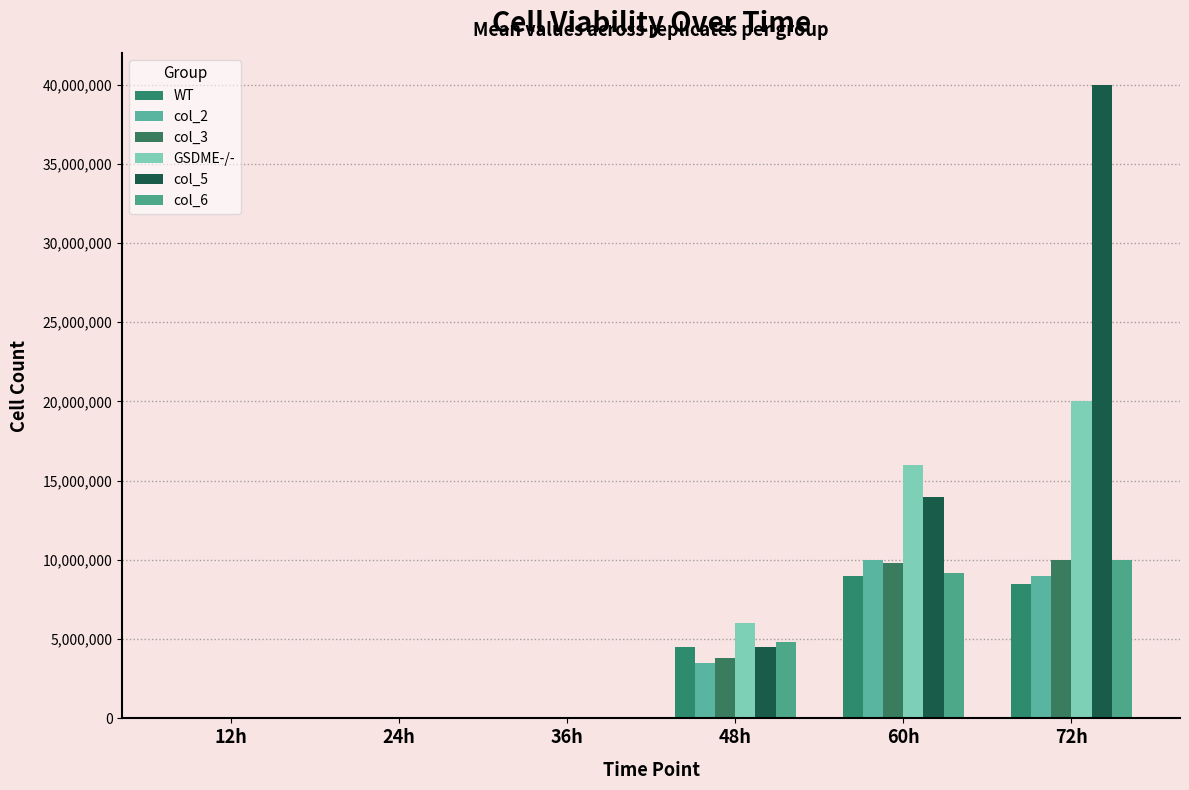

The value of col_5 at 24h is 7000. True or false?

True